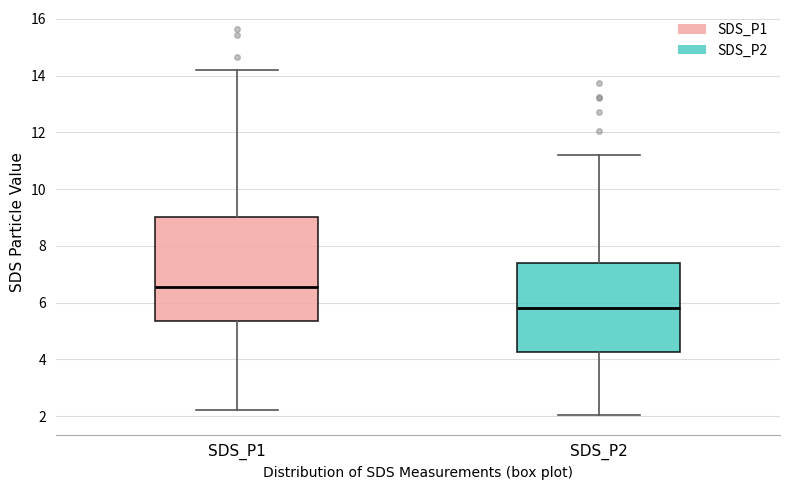

Where is the lower edge of the box for SDS_P2 on the y-axis? The values are not printed on the chart, so give them approximately, as read against the axis.

4.2